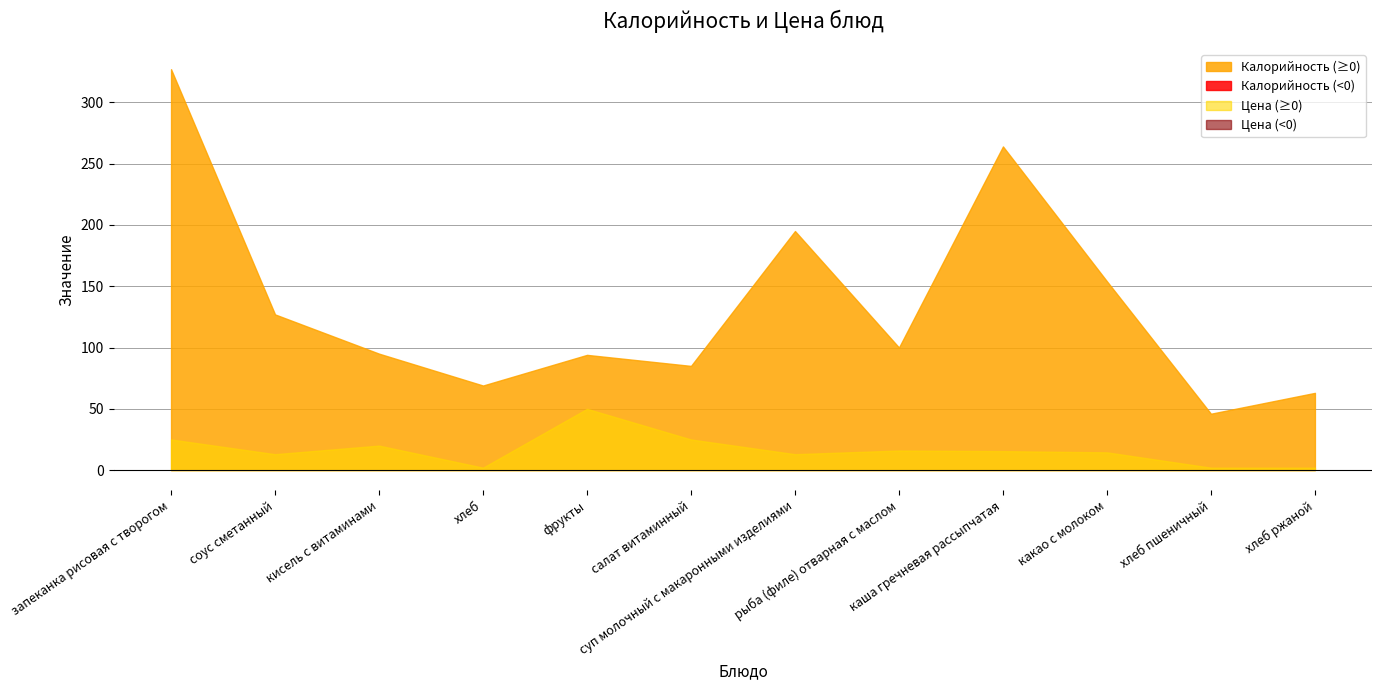

In Цена, how many points are lower than both neighbors (excluding endpoints)?

3